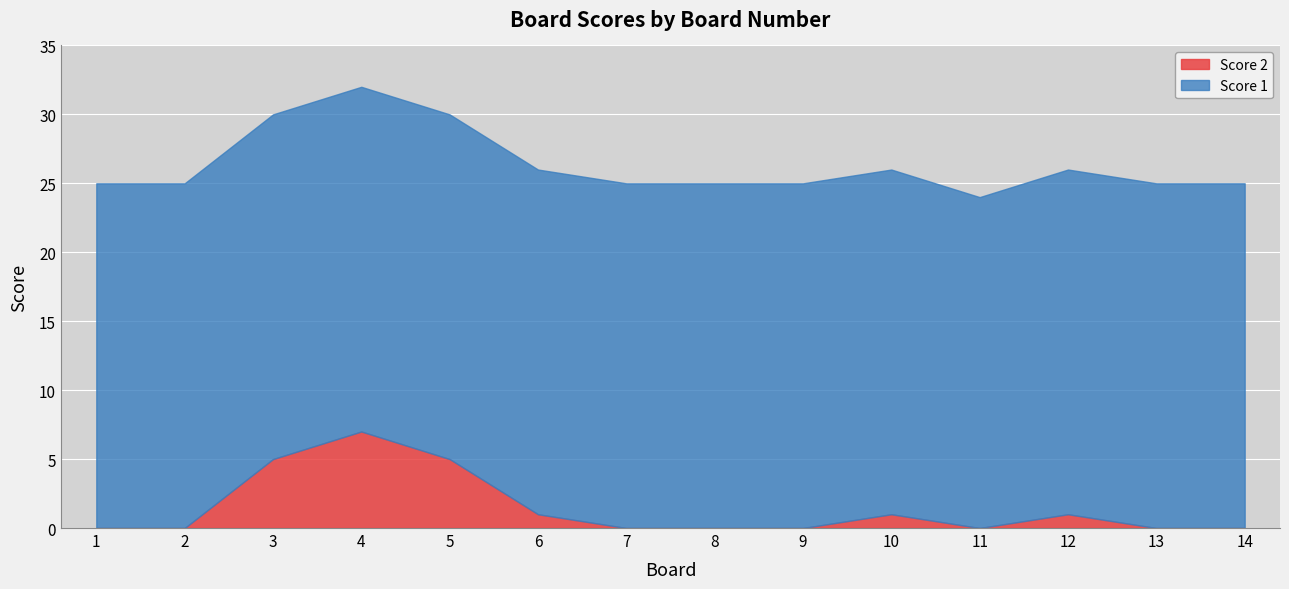

List the series in order of their peak value, lowest first.

Score 2, Score 1